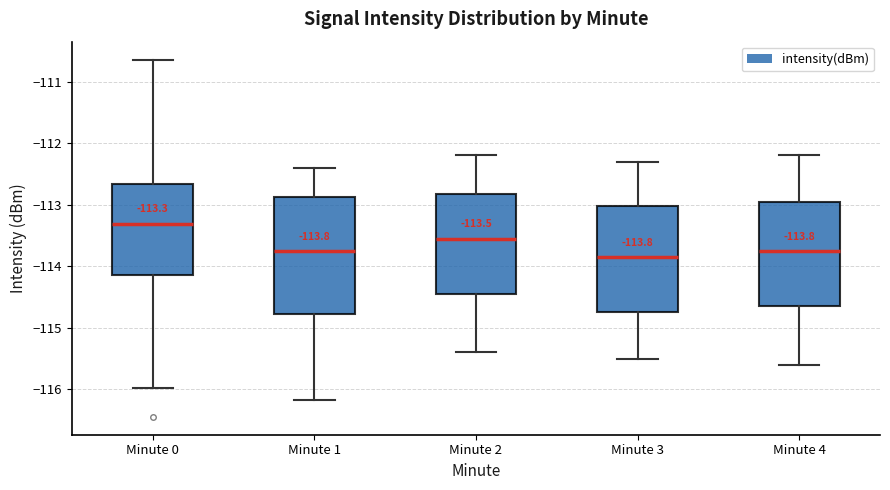

Comparing the boxes themselves (not the whiskers), which one is the tallest?

Minute 1